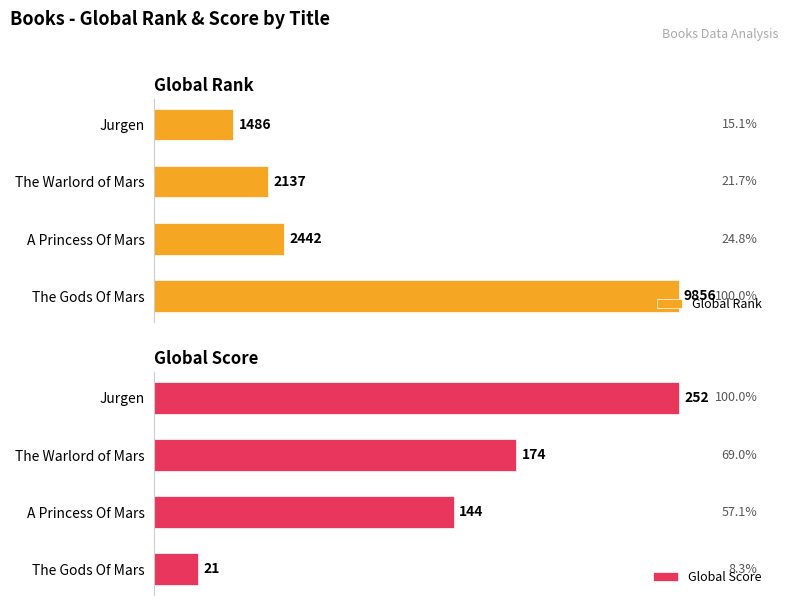

Which category has the highest value in the Global Rank series?

The Gods Of Mars